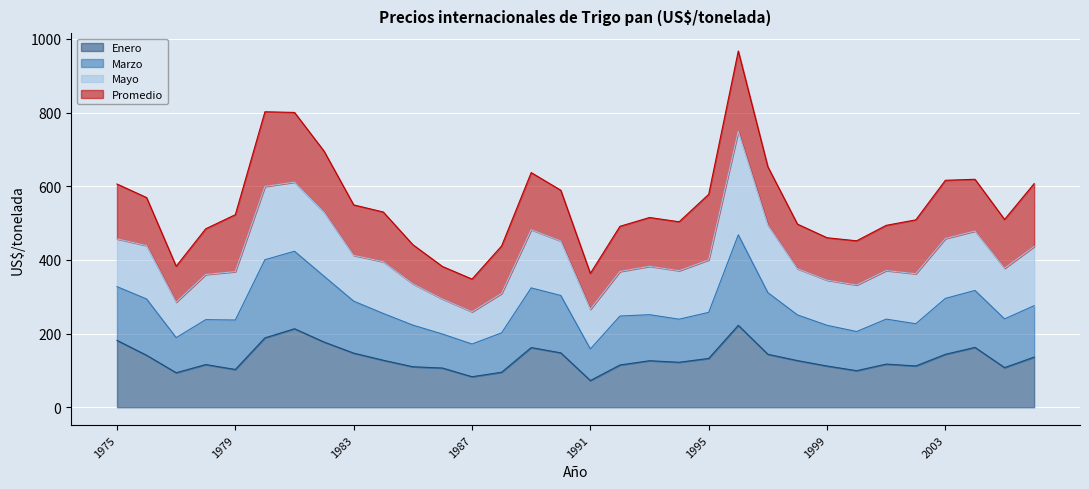

What is the value of the Enero point at the 18th from the left?

114.7